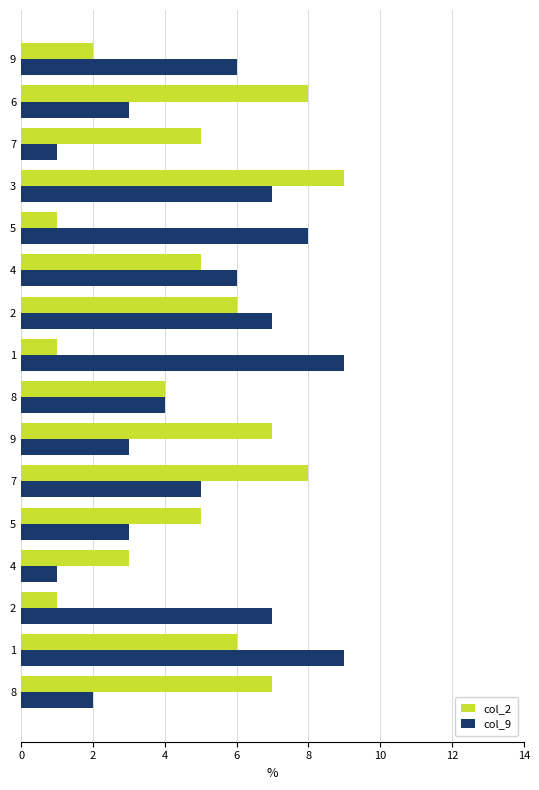

What are all the series names shown in the legend?

col_2, col_9